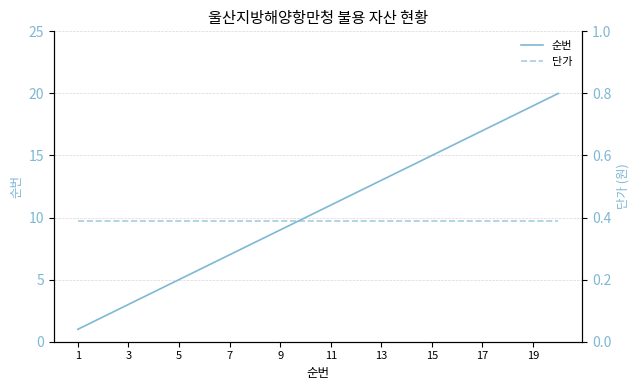

What are all the series names shown in the legend?

순번, 단가